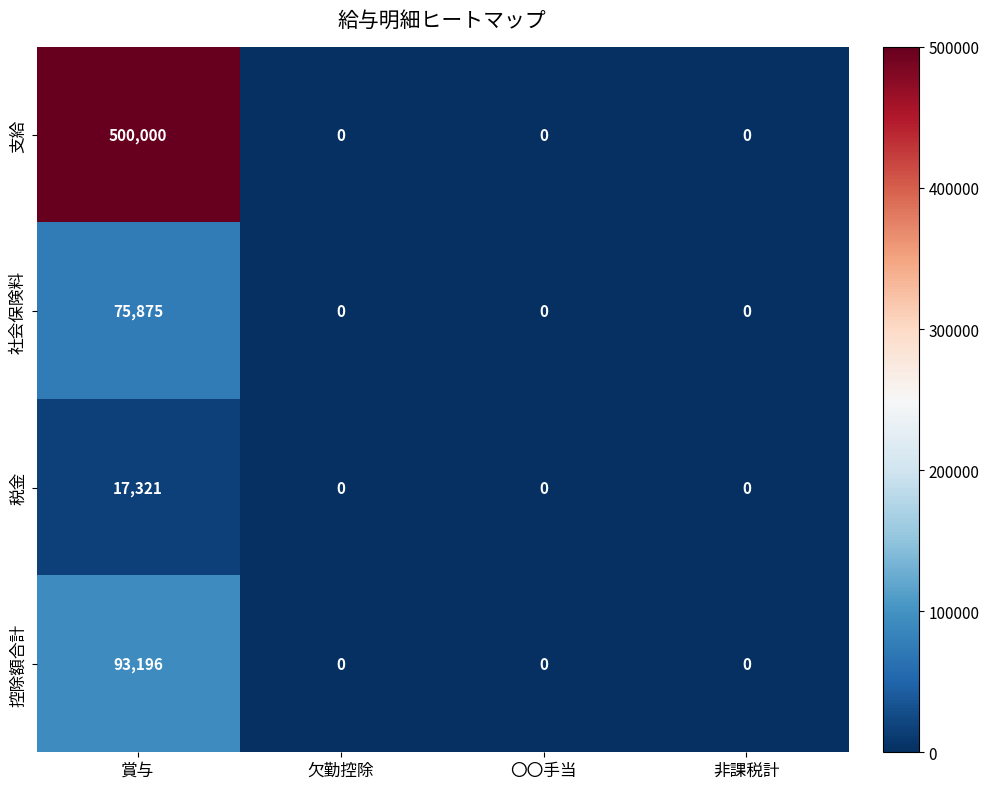

Which series has the widest spread of values?

支給